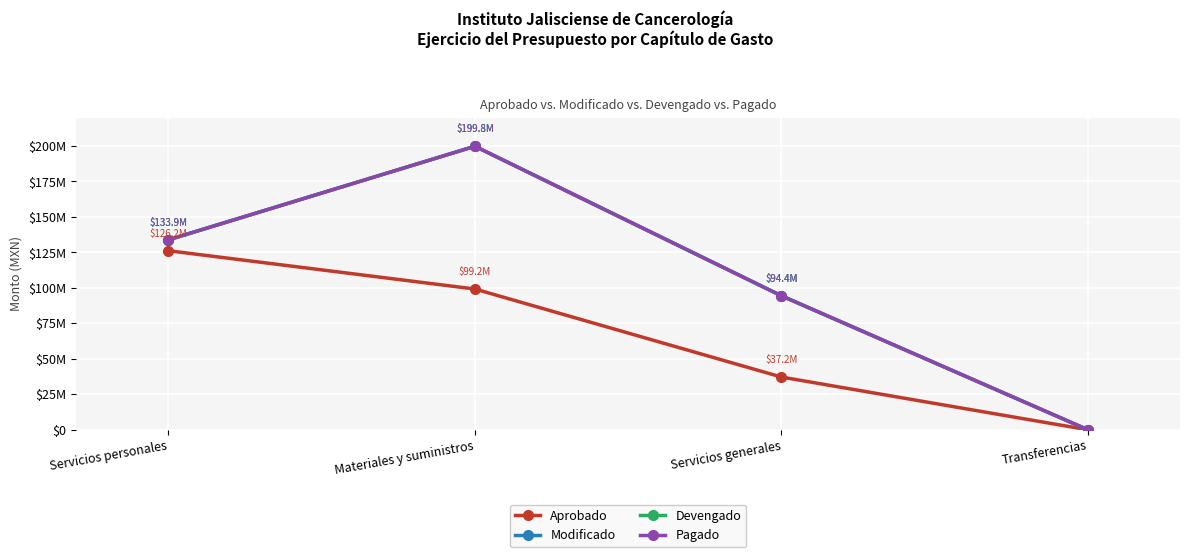

Does the chart have visible grid lines?

Yes